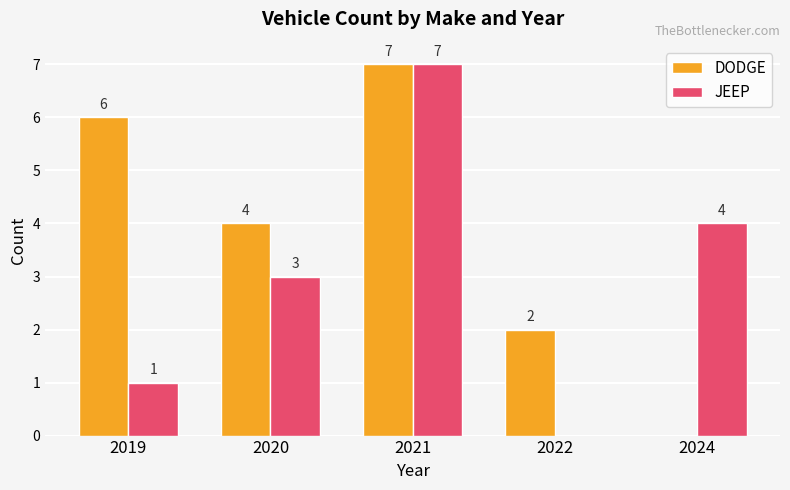

What is the sum of all JEEP values?

15